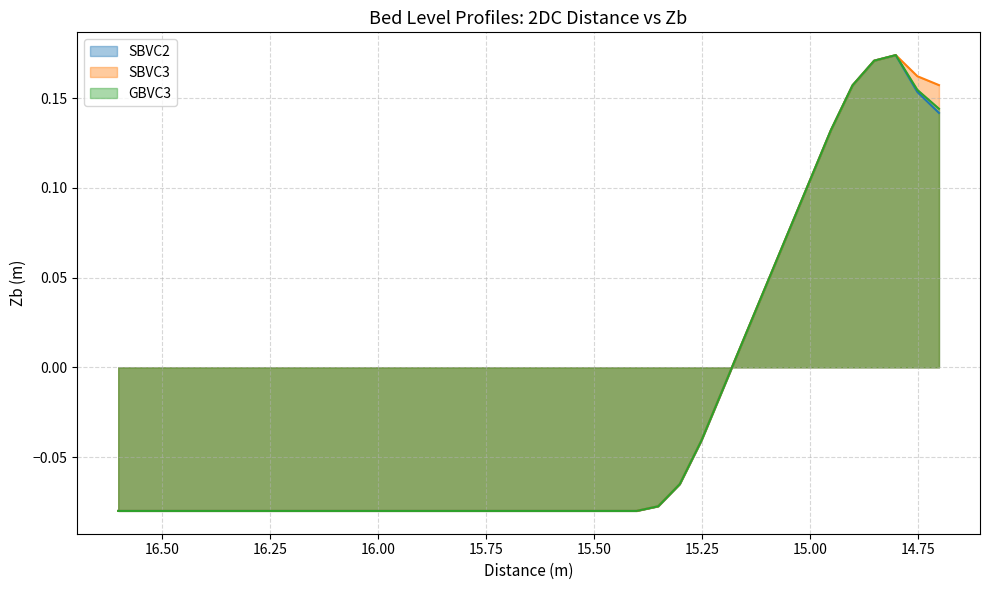

What are all the series names shown in the legend?

SBVC2, SBVC3, GBVC3